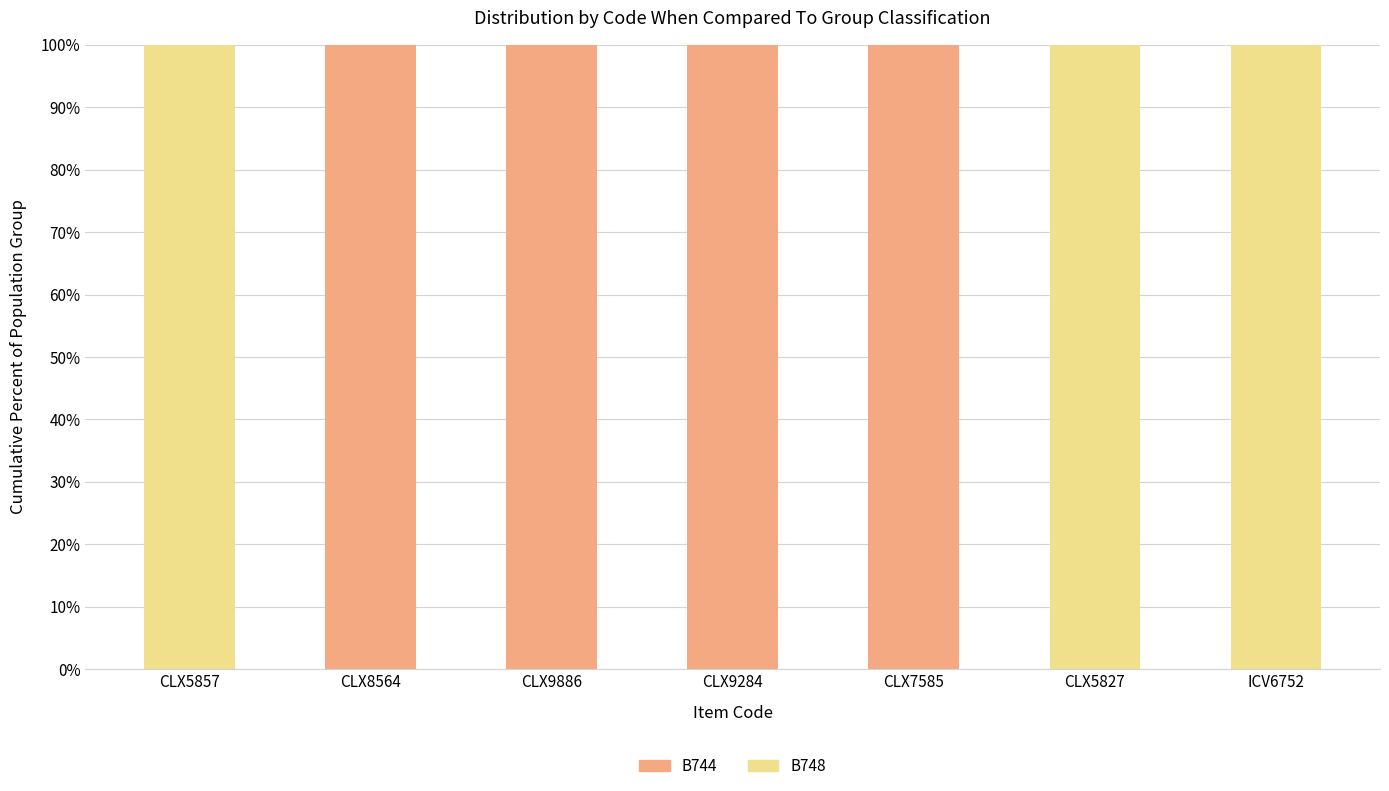

The B744 series shows 100 at CLX7585. True or false?

True